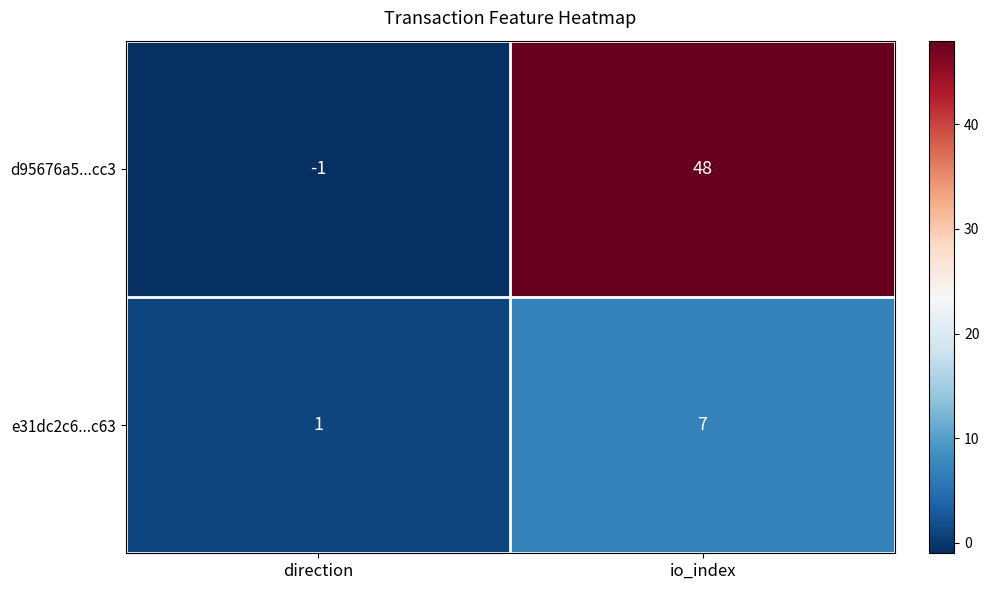

At direction, list the series in order from largest to smallest.

e31dc2c6...c63, d95676a5...cc3